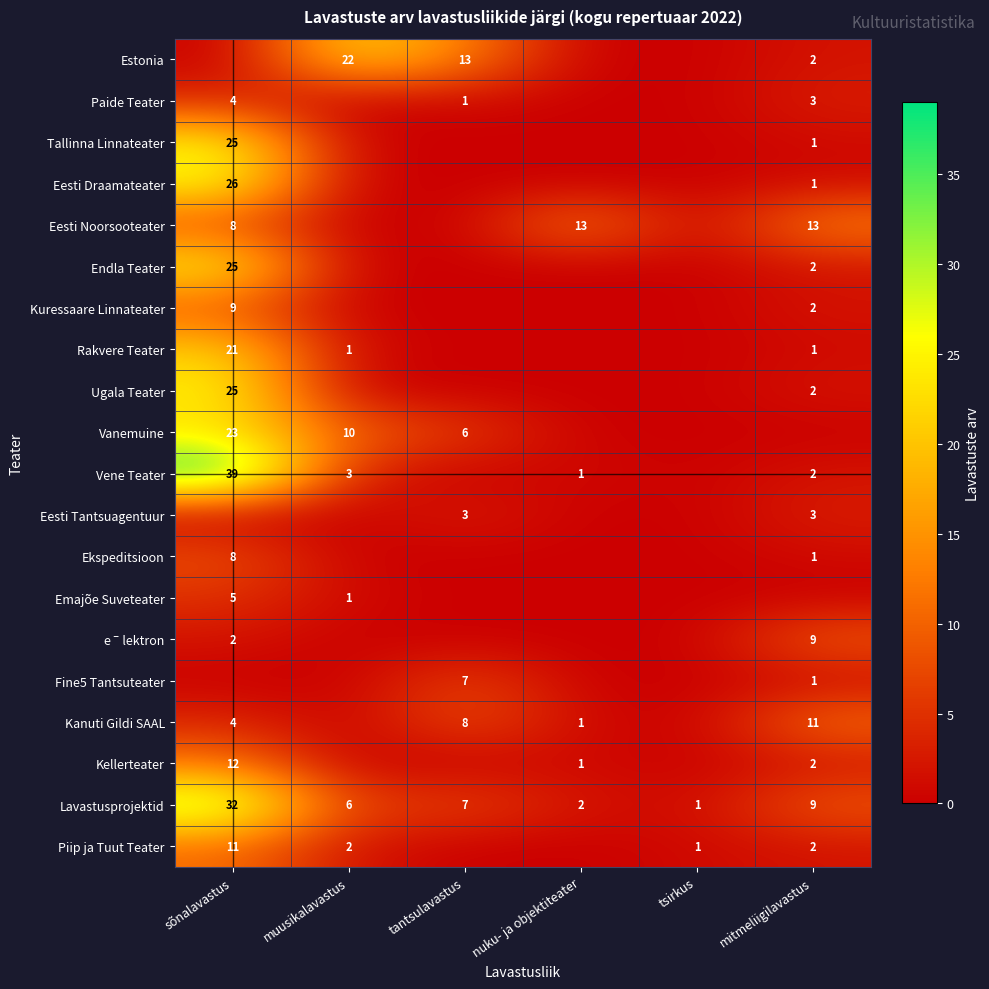

The value of Paide Teater at tantsulavastus is 1. True or false?

True